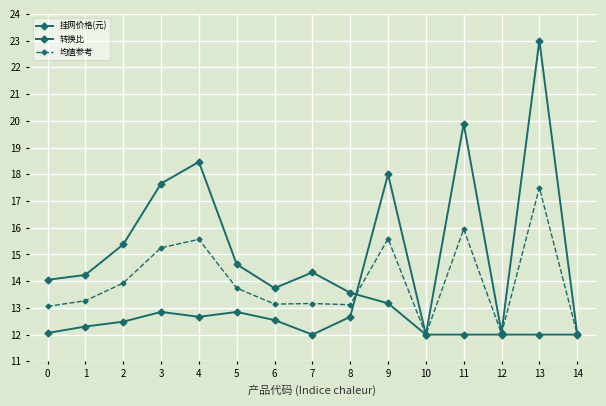

List the series in order of their overall mean, lowest first.

转换比, 均值参考, 挂网价格(元)